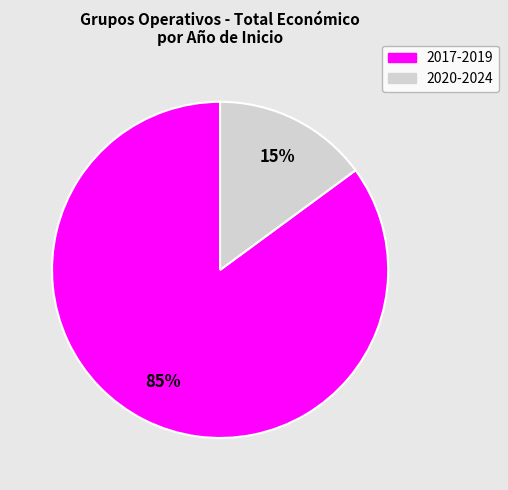

Count the number of slices in the pie.

2